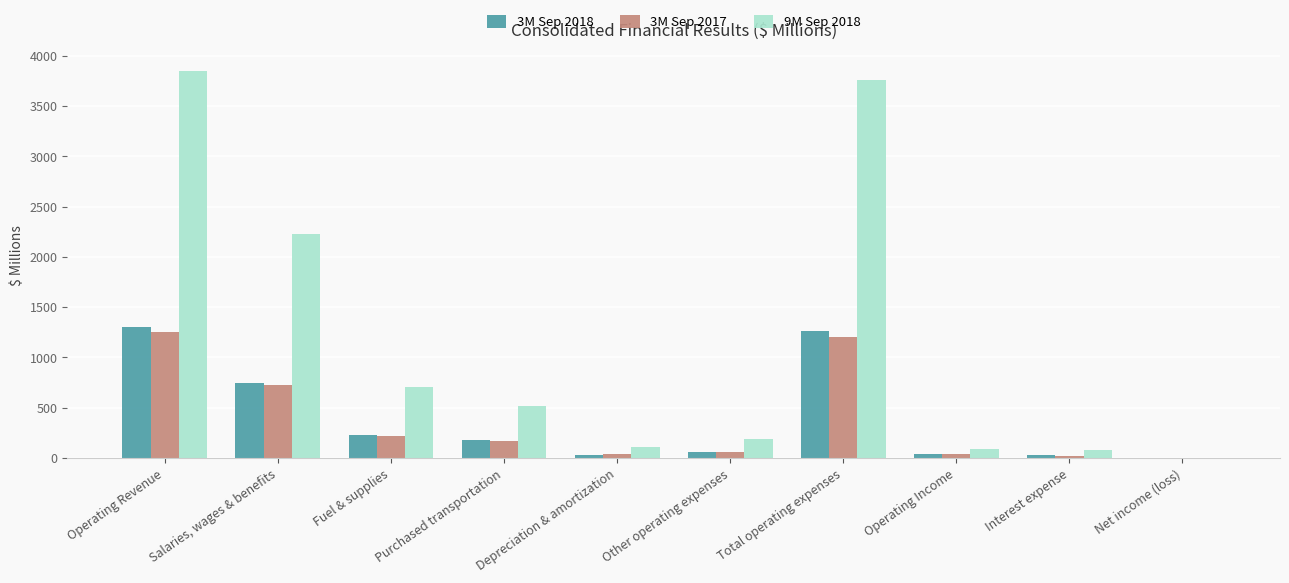

At which label does 3M Sep 2018 first exceed 183?

Operating Revenue